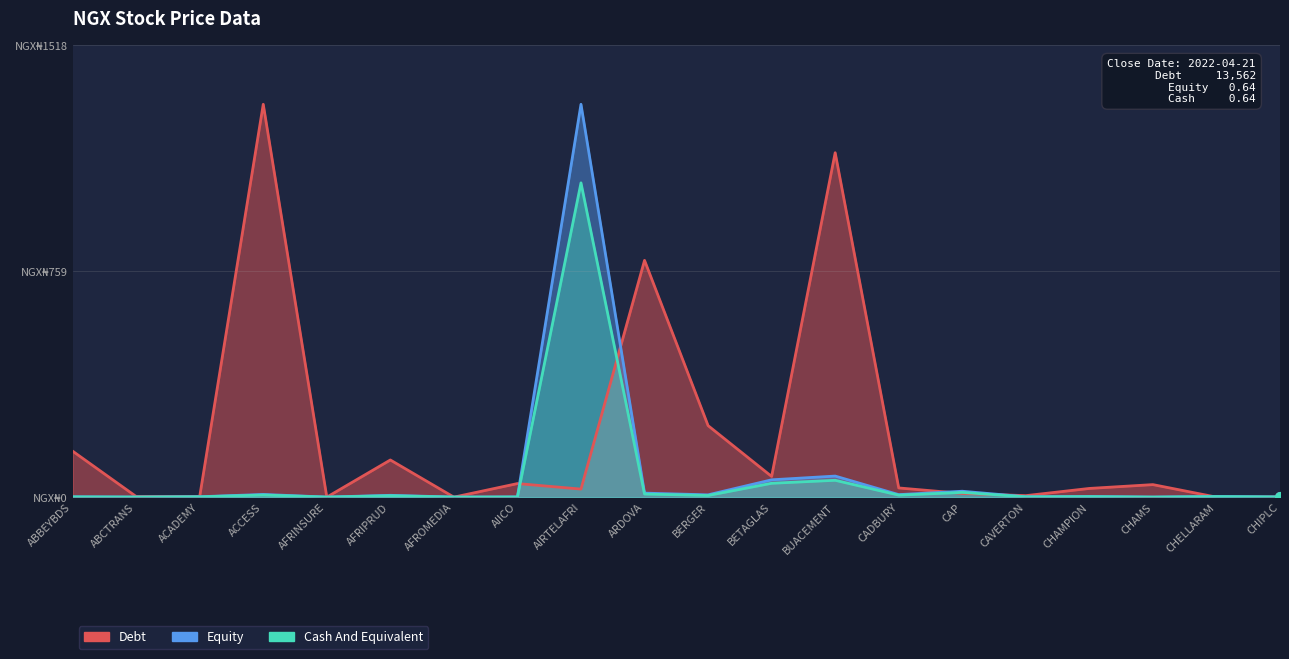

Reading left to right, extract all data points from this chart.

Debt: ABBEYBDS=154.5	ABCTRANS=2.1	ACADEMY=2.4	ACCESS=1320.0	AFRINSURE=0.0	AFRIPRUD=124.8	AFROMEDIA=0.0	AIICO=45.6	AIRTELAFRI=27.0	ARDOVA=795.5	BERGER=240.2	BETAGLAS=69.5	BUACEMENT=1157.3	CADBURY=30.9	CAP=12.4	CAVERTON=5.0	CHAMPION=29.2	CHAMS=42.1	CHELLARAM=0.0	CHIPLC=0.6
Equity: ABBEYBDS=1.1	ABCTRANS=0.3	ACADEMY=1.3	ACCESS=9.1	AFRINSURE=0.2	AFRIPRUD=6.1	AFROMEDIA=0.2	AIICO=0.7	AIRTELAFRI=1320.0	ARDOVA=13.4	BERGER=7.7	BETAGLAS=58.2	BUACEMENT=70.8	CADBURY=8.4	CAP=19.8	CAVERTON=1.2	CHAMPION=2.1	CHAMS=0.2	CHELLARAM=2.2	CHIPLC=0.6
Cash And Equivalent: ABBEYBDS=0.8	ABCTRANS=0.2	ACADEMY=1.0	ACCESS=7.2	AFRINSURE=0.2	AFRIPRUD=4.8	AFROMEDIA=0.2	AIICO=0.6	AIRTELAFRI=1056.0	ARDOVA=10.4	BERGER=5.6	BETAGLAS=46.6	BUACEMENT=56.6	CADBURY=6.7	CAP=15.8	CAVERTON=1.0	CHAMPION=1.6	CHAMS=0.2	CHELLARAM=1.8	CHIPLC=0.5